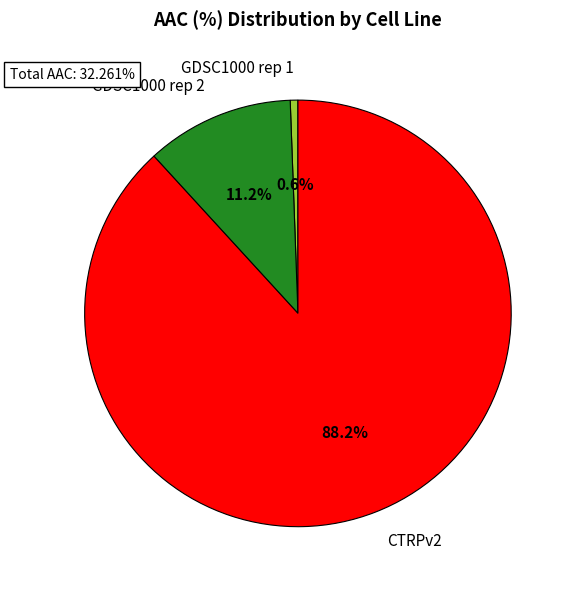

How many slices are in this pie chart?

3